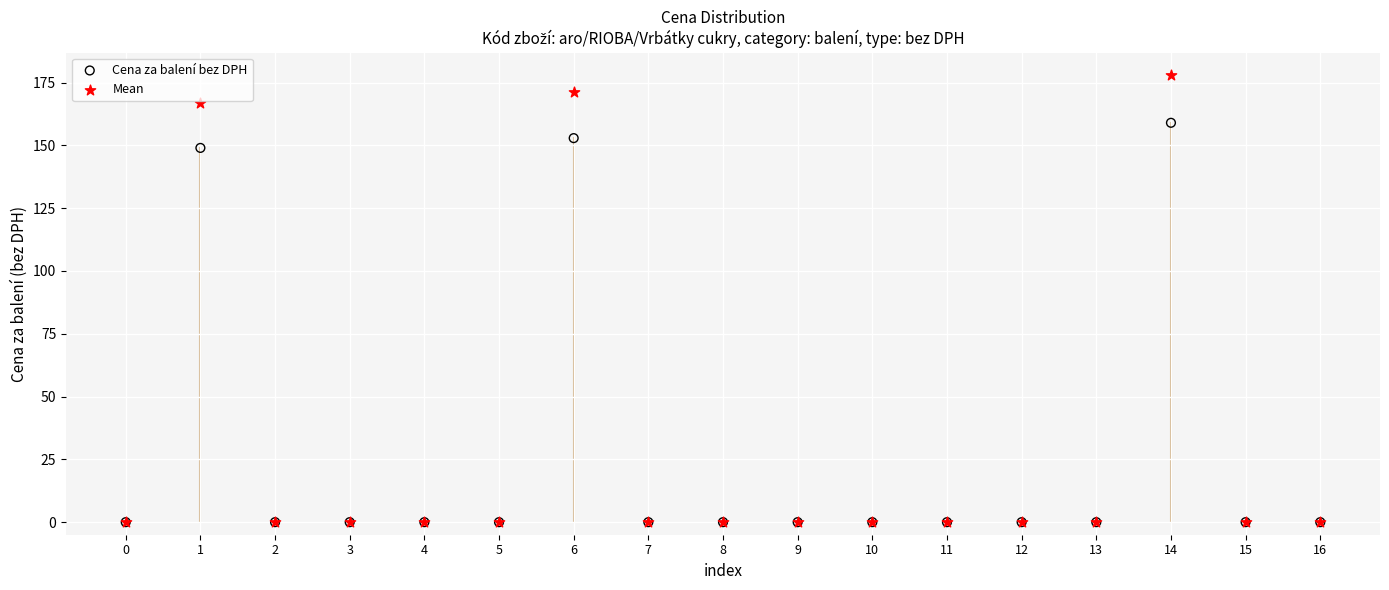

In the Cena za balení bez DPH series, what Y value is closest to 79?

149.0